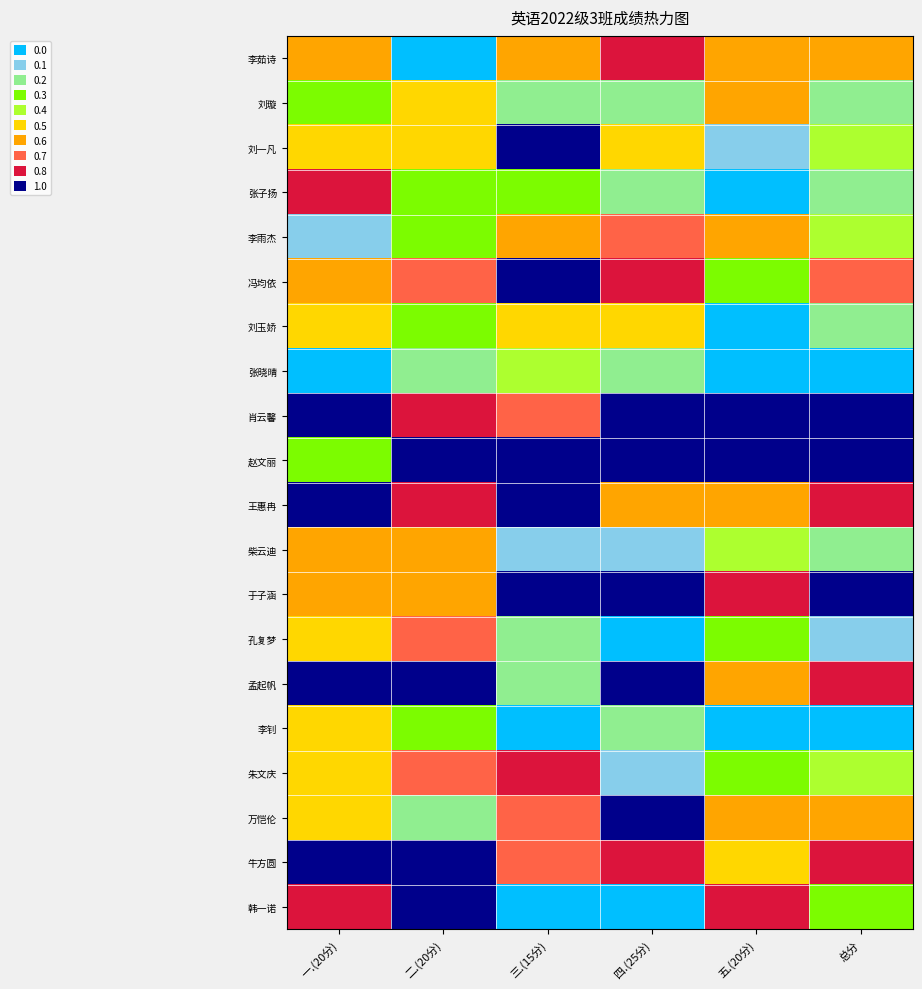

Which series has the largest total across all categories?

肖云馨